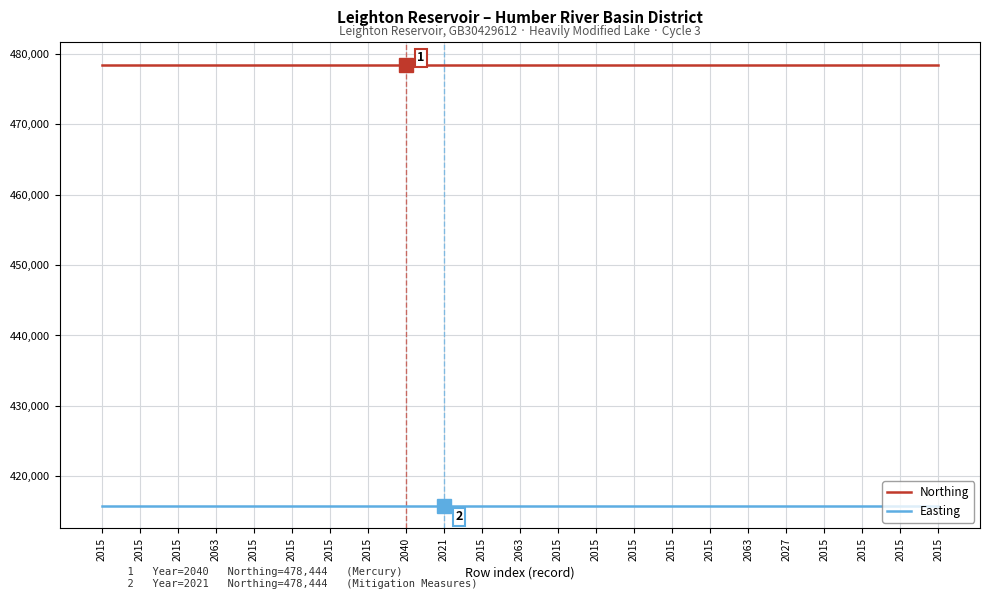

True or false: Northing has more than 2 points higher than both neighbors.

False